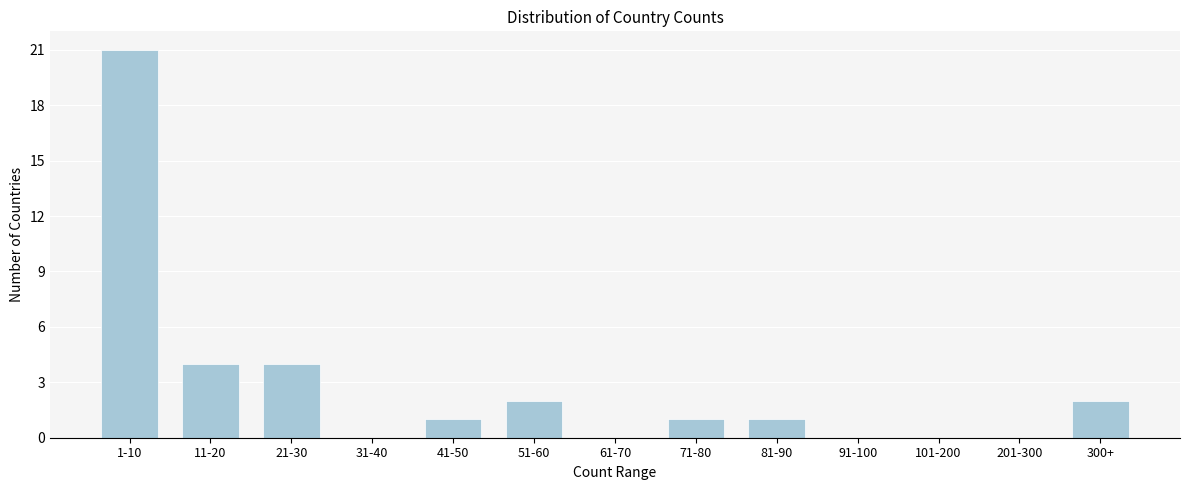

Reading left to right, list all the values displayed in this chart.

1-10=21	11-20=4	21-30=4	31-40=0	41-50=1	51-60=2	61-70=0	71-80=1	81-90=1	91-100=0	101-200=0	201-300=0	300+=2